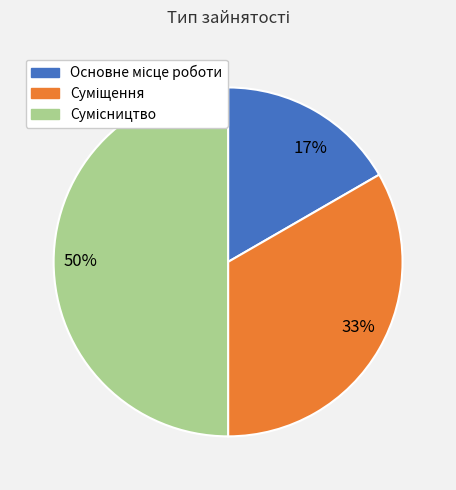

To the nearest percent, what is the difference between the largest and smallest slice percentages?

33%